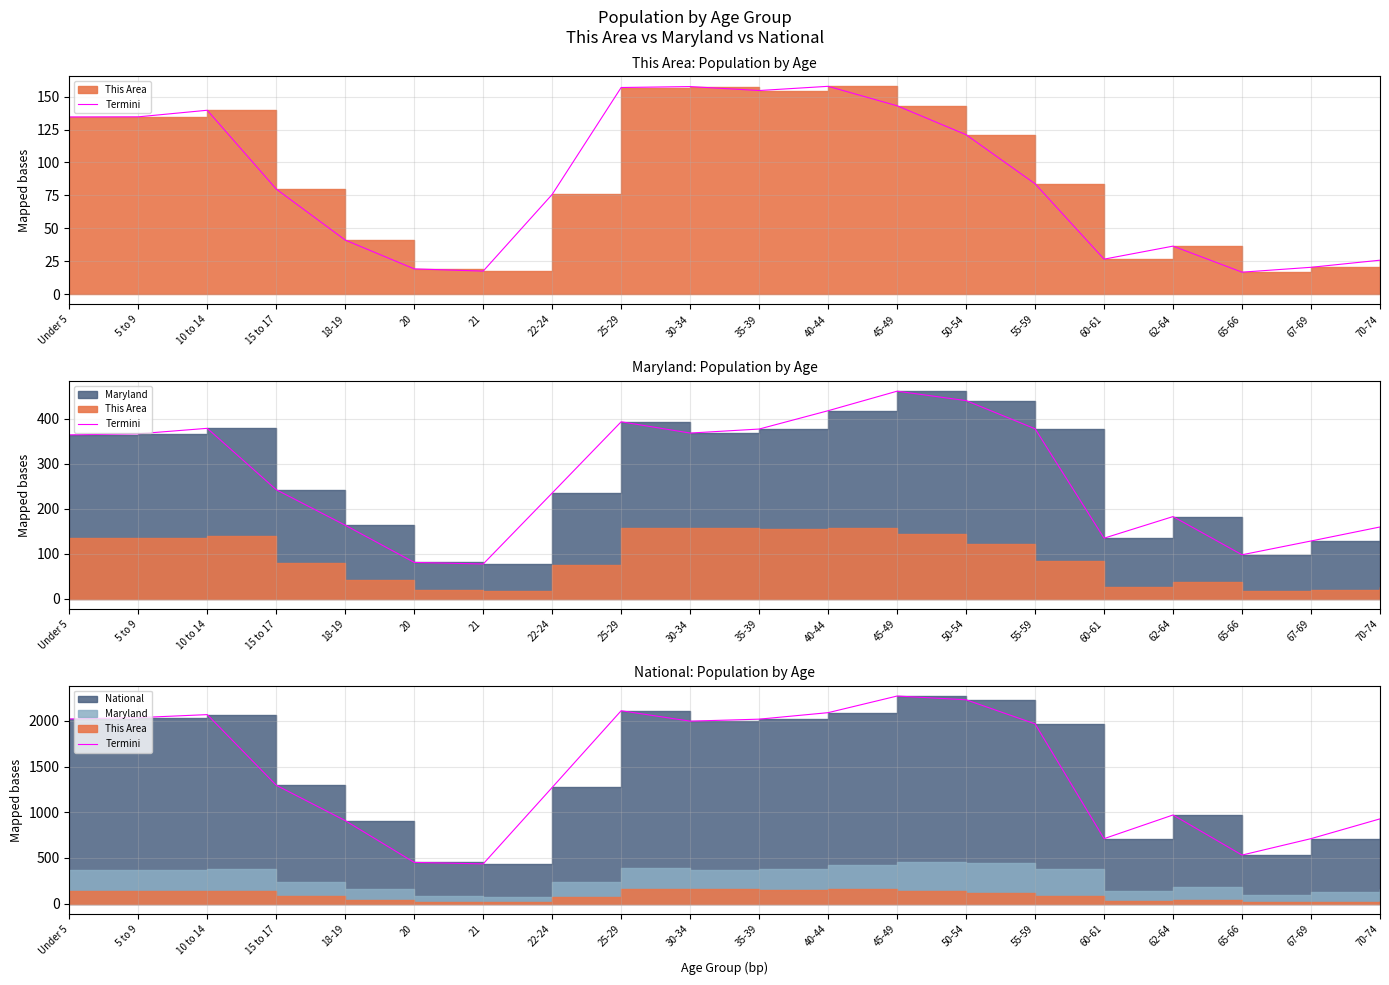

The chart shows a value of 2841.2 at 40-44. True or false?

False